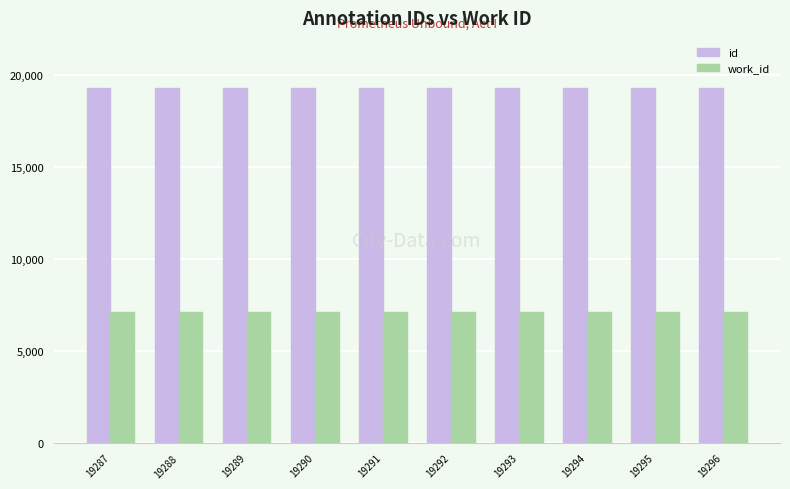

At how many categories does at least one series exceed 17168?

10